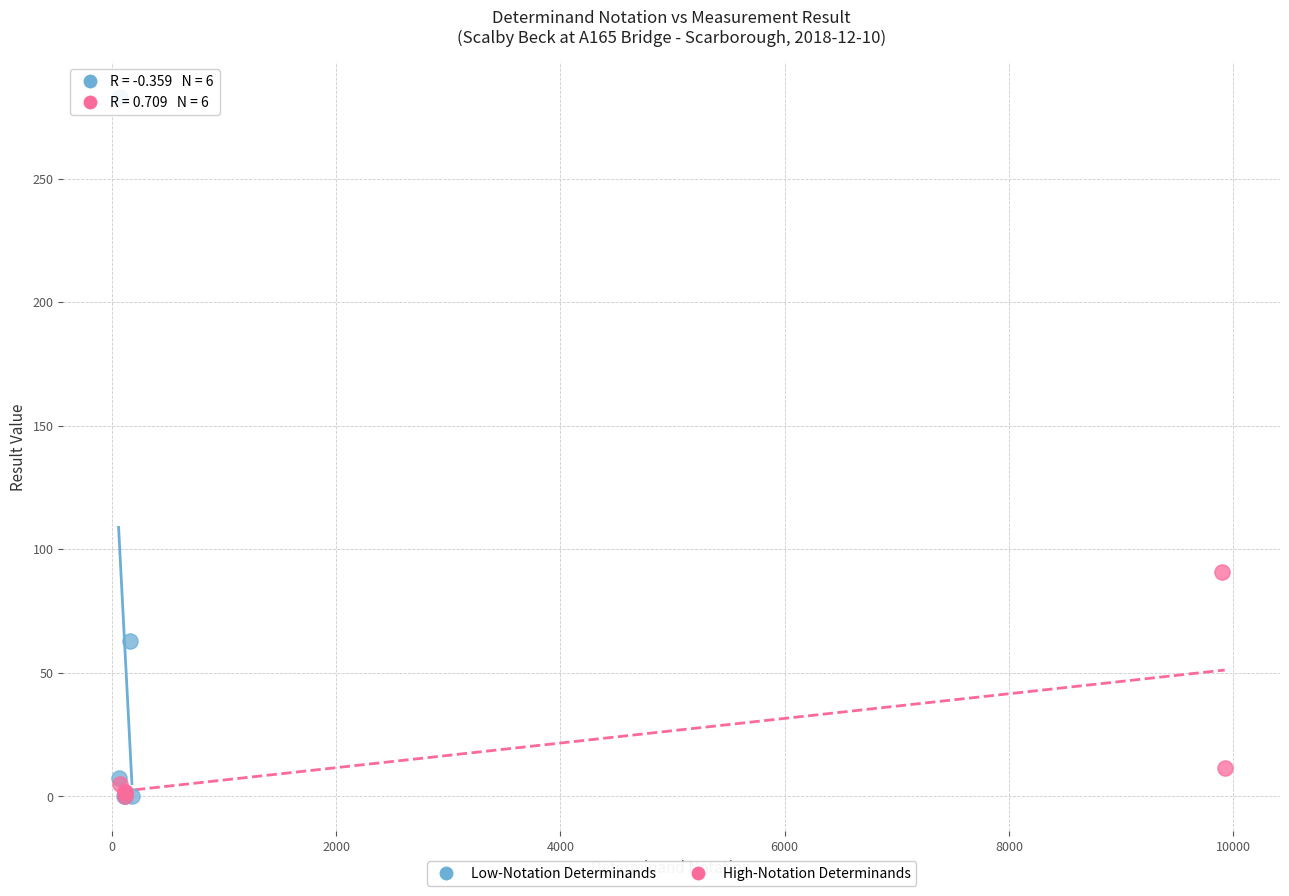

Which series has the widest spread of Y values?

Low-Notation Determinands